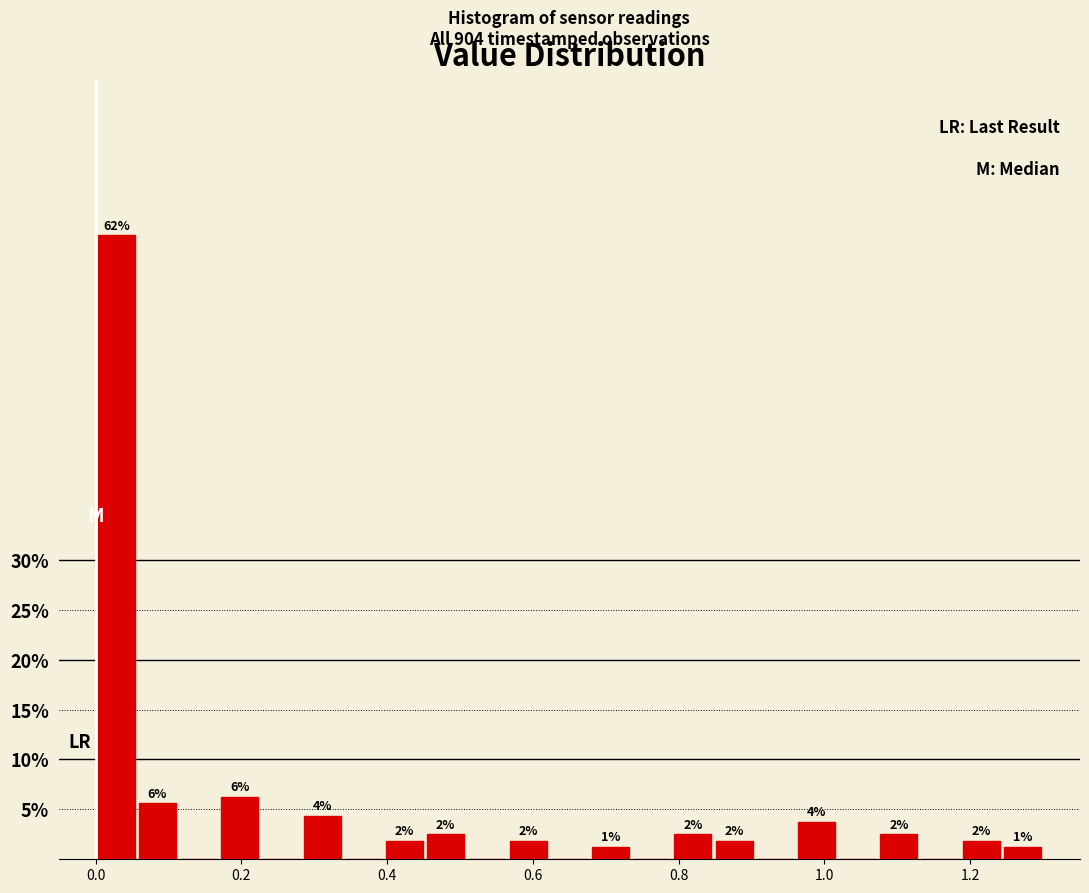

Around what value on the x-axis is the tallest bar? Give the approximate position of its centre, as read against the axis.

0.02